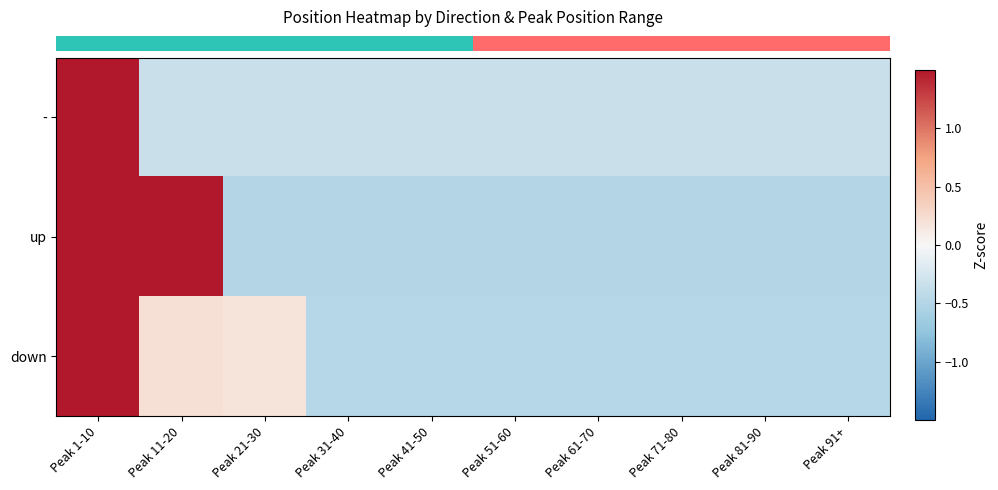

What is the maximum value shown in the chart?

3.0